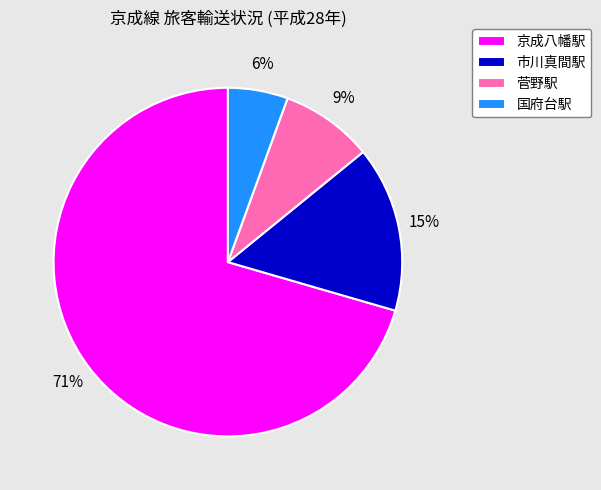

Which has a higher value, 国府台駅 or 市川真間駅?

市川真間駅